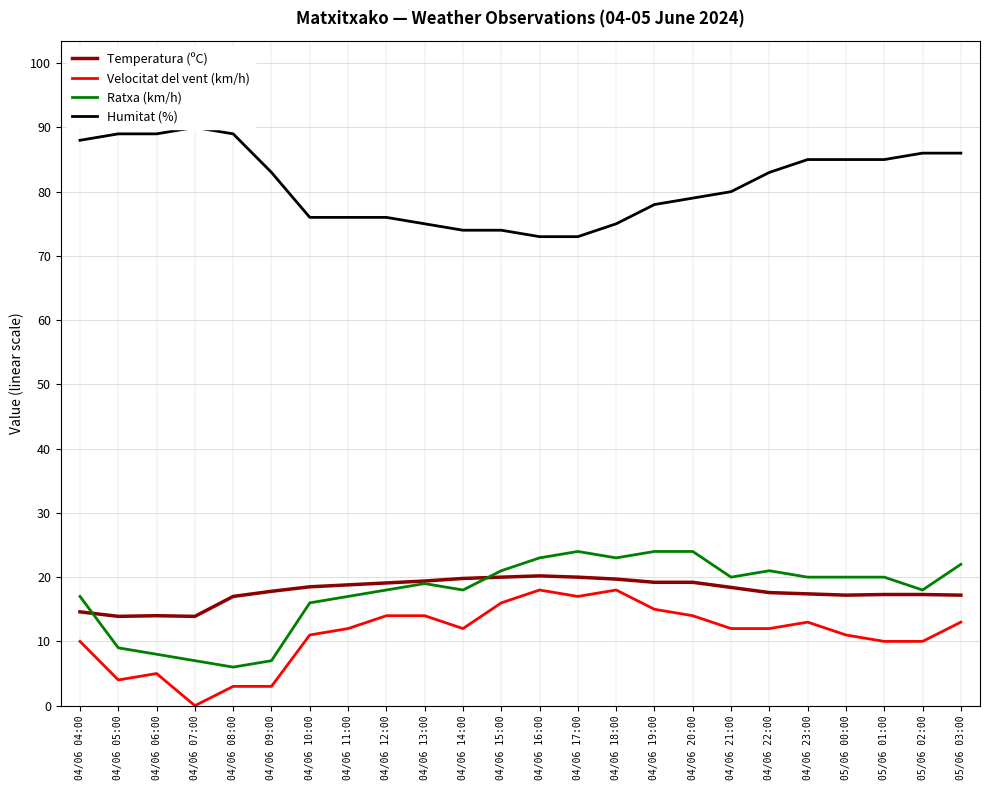

Which series changed the most between 04/06 05:00 and 04/06 14:00?

Humitat (%)